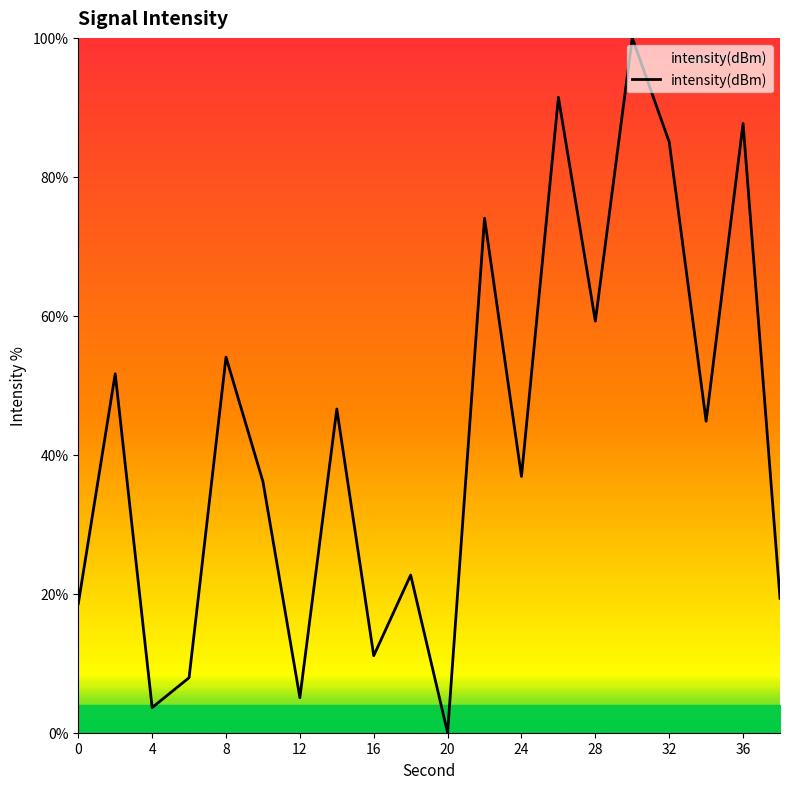

What is the difference between the maximum and minimum values?

100.0